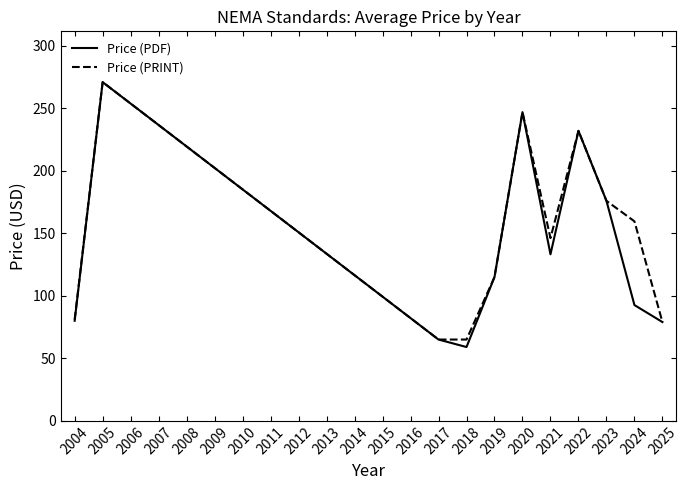

Which series has the largest total across all categories?

Price (PRINT)